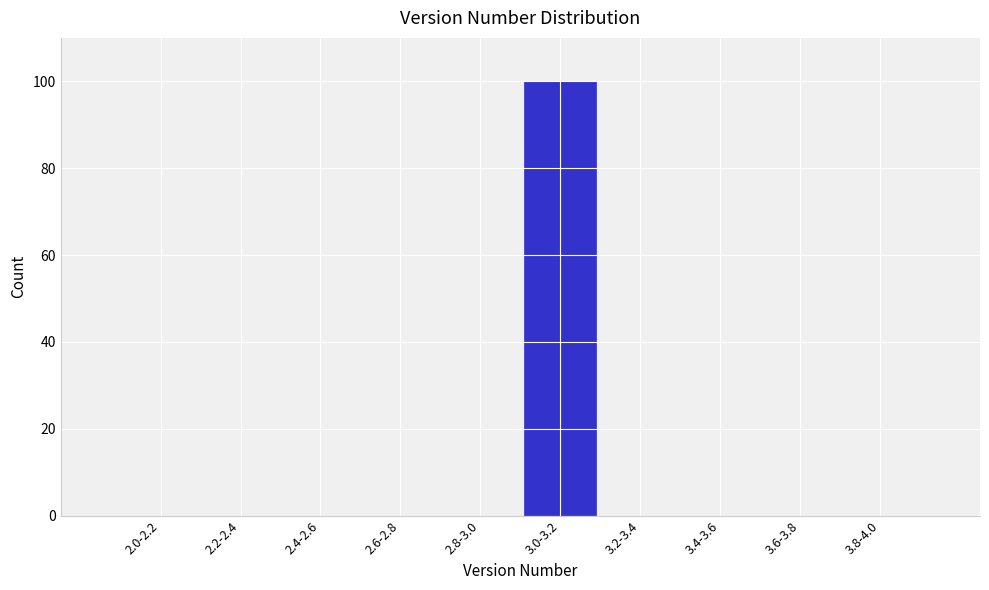

Reading left to right, transcribe all the data shown in this chart.

2.0-2.2=0	2.2-2.4=0	2.4-2.6=0	2.6-2.8=0	2.8-3.0=0	3.0-3.2=100	3.2-3.4=0	3.4-3.6=0	3.6-3.8=0	3.8-4.0=0